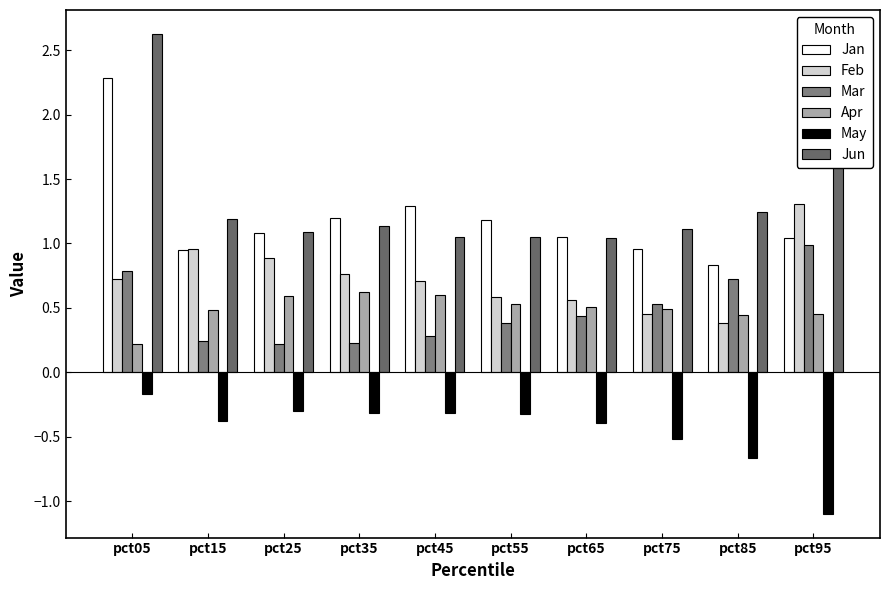

How many groups of bars are there?

10